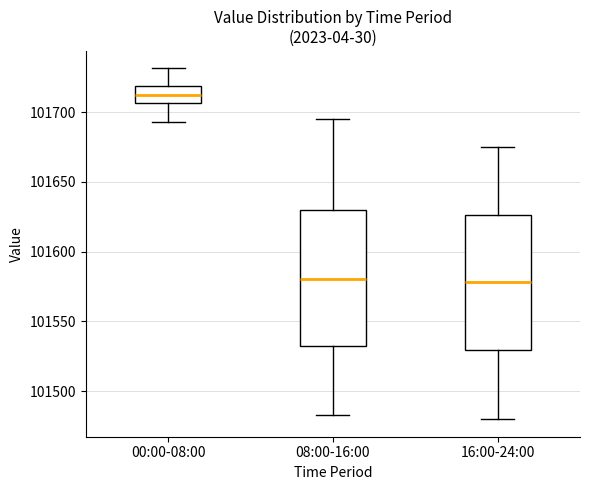

Where is the upper edge of the box for 00:00-08:00 on the y-axis? The values are not printed on the chart, so give them approximately, as read against the axis.

101720